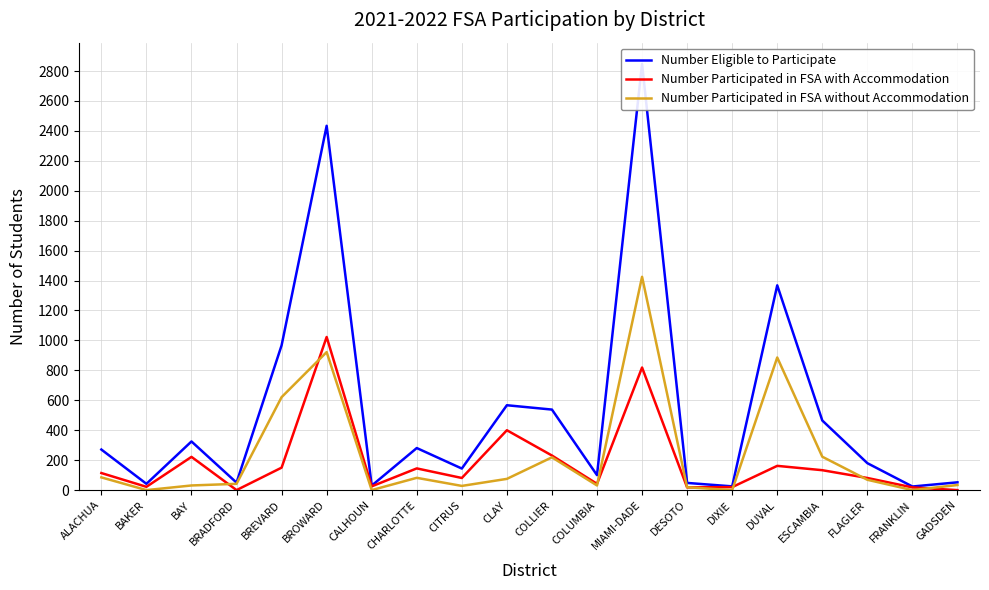

Which series has the largest total across all categories?

Number Eligible to Participate